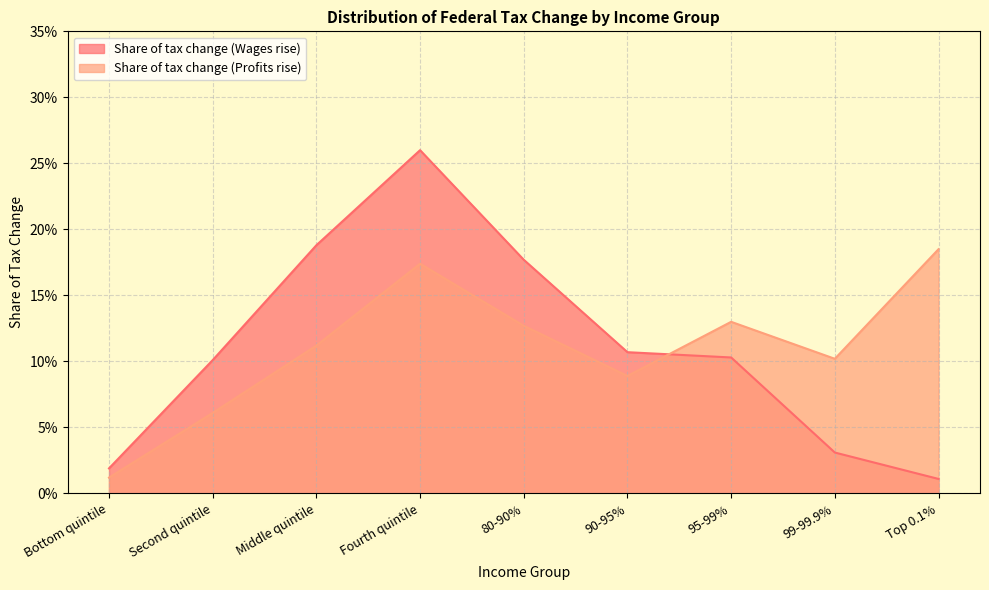

Rank the series at 90-95% from lowest to highest value.

Share of tax change (Profits rise), Share of tax change (Wages rise)